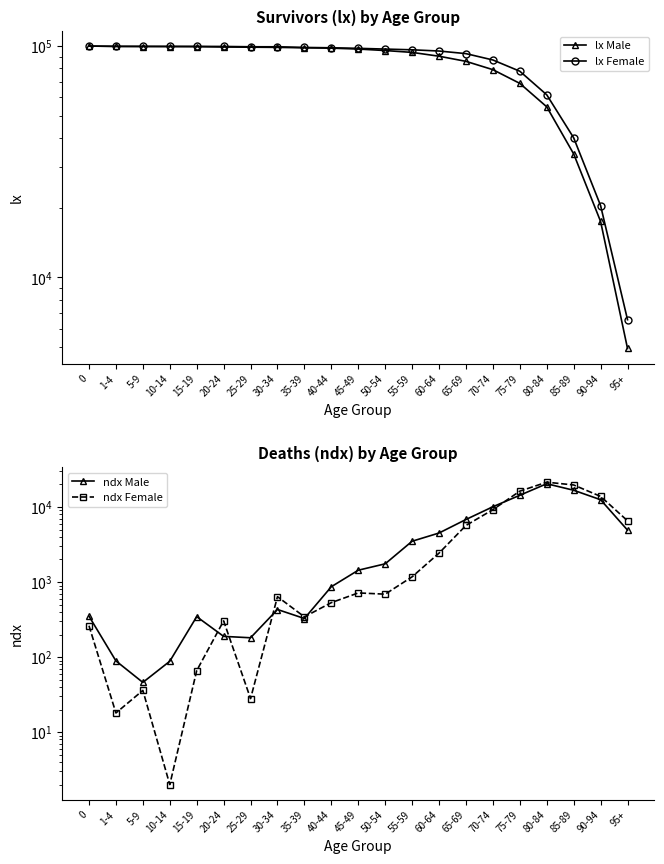

List the labels in order of ndx Male value, largest first.

80-84, 85-89, 75-79, 90-94, 70-74, 65-69, 95+, 60-64, 55-59, 50-54, 45-49, 40-44, 30-34, 0, 15-19, 35-39, 20-24, 25-29, 1-4, 10-14, 5-9